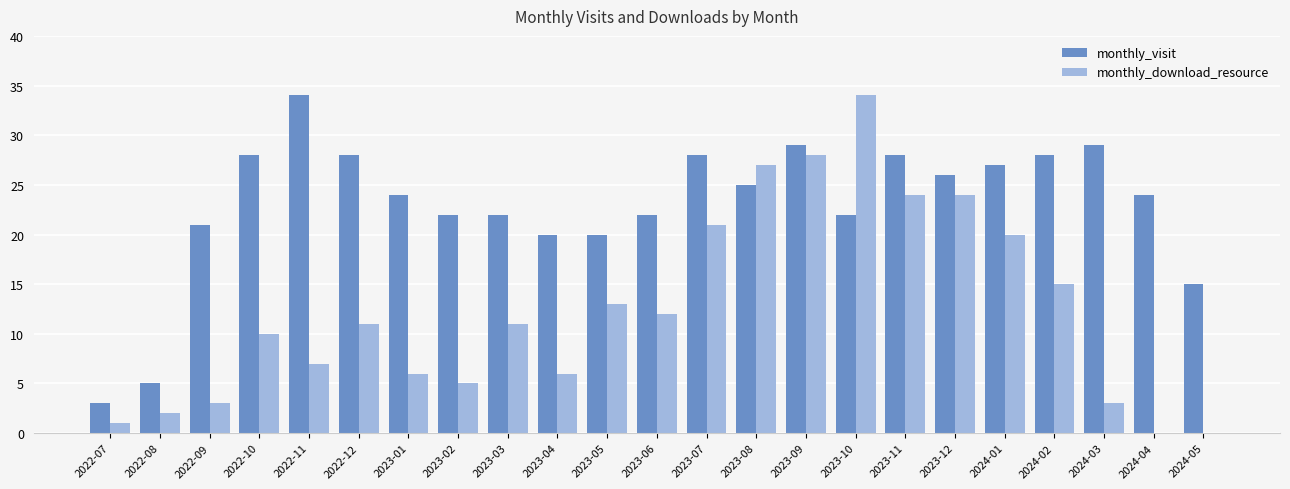

The value of monthly_visit at 2023-05 is 32. True or false?

False